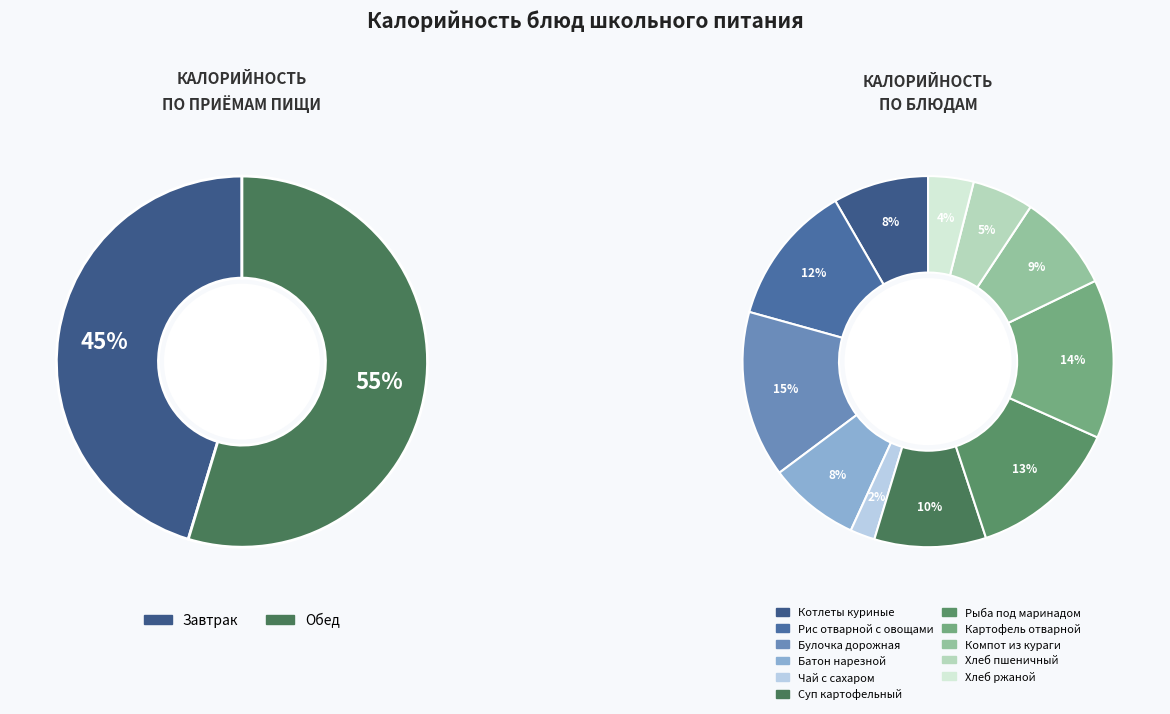

How many segments does this pie chart have?

11